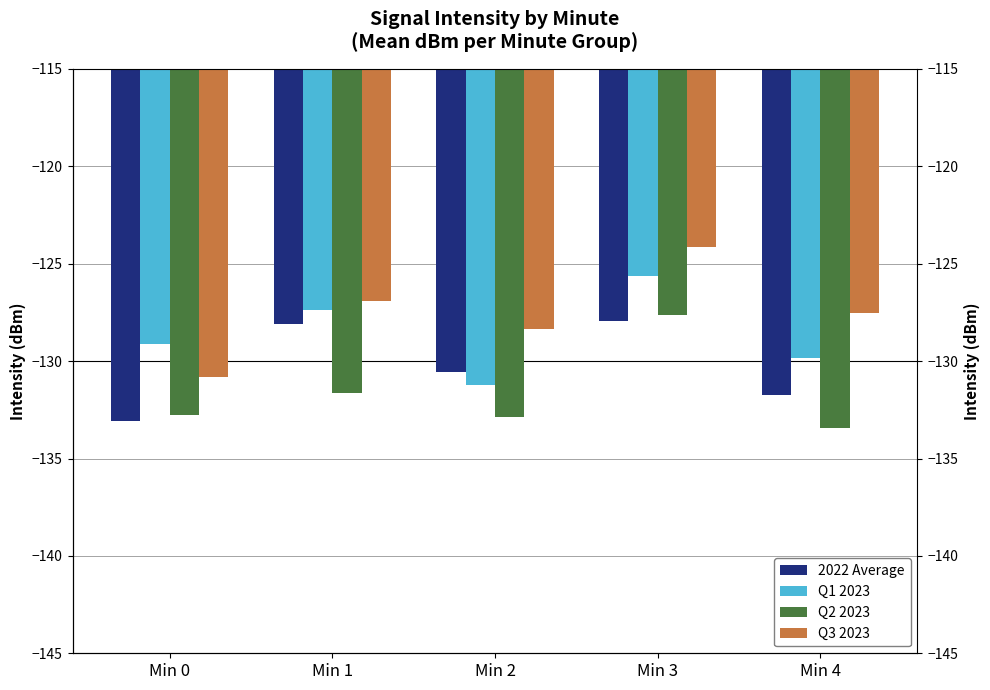

What is the value of the 2022 Average bar at the 5th from the left?

-131.7